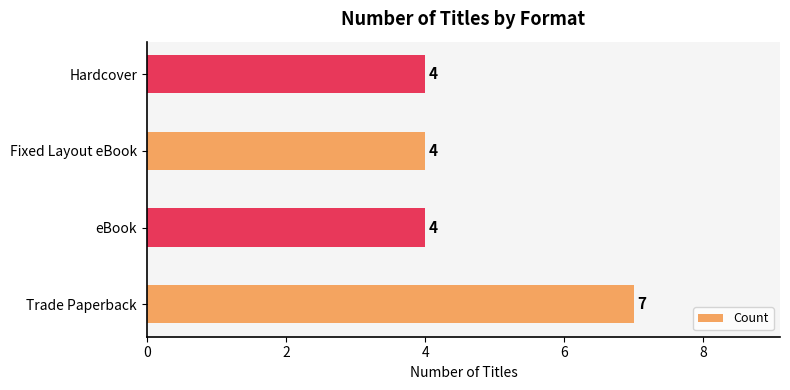

Which label corresponds to the largest value in the chart?

Trade Paperback